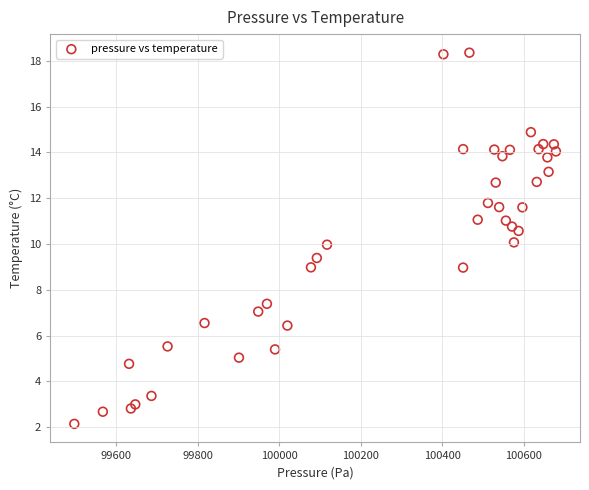

What is the range of Y values (max minus min)?

16.2